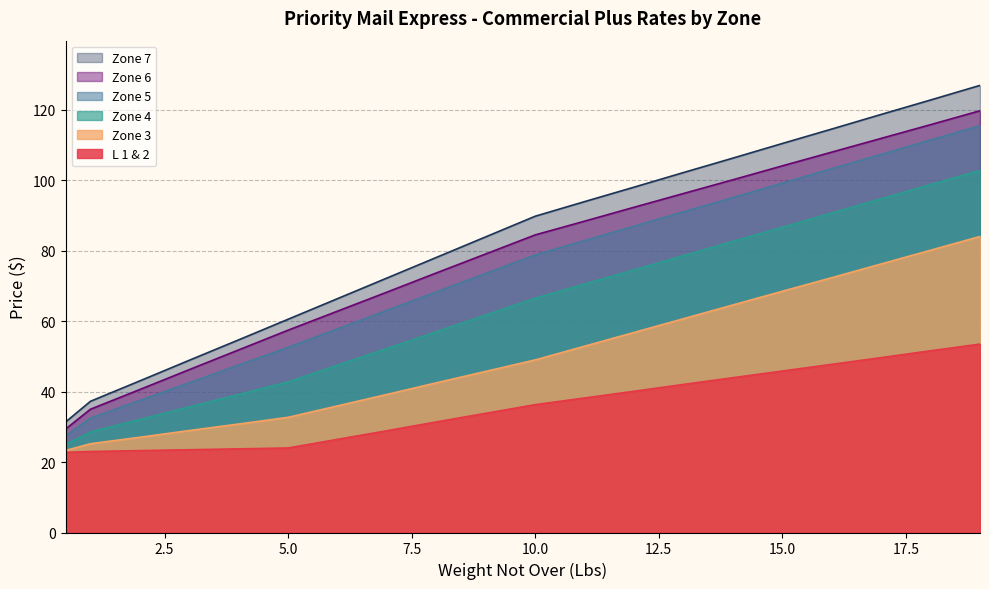

What position from the right is 14?

6